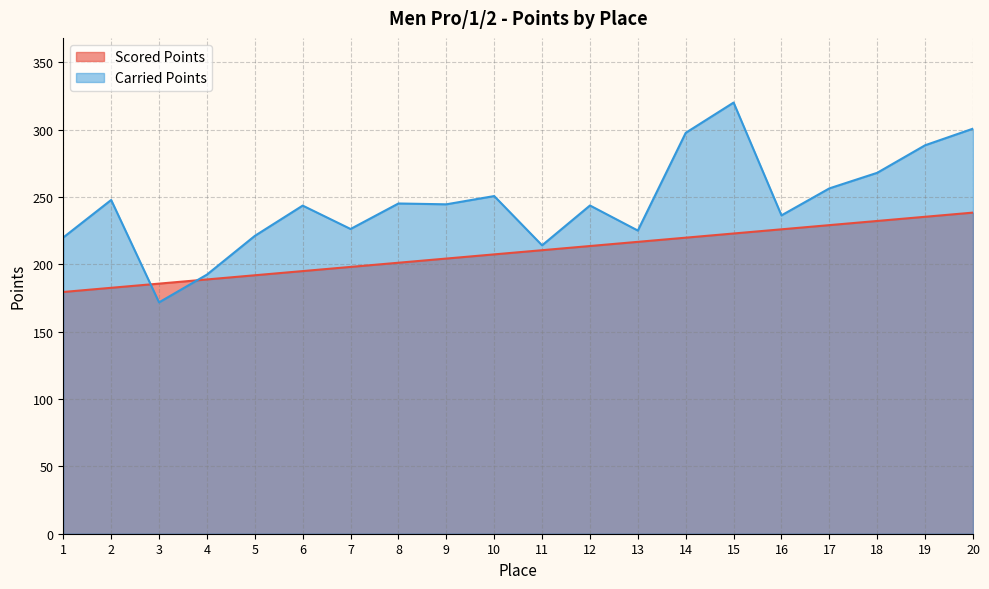

At which category does the chart reach its minimum across all series?

3